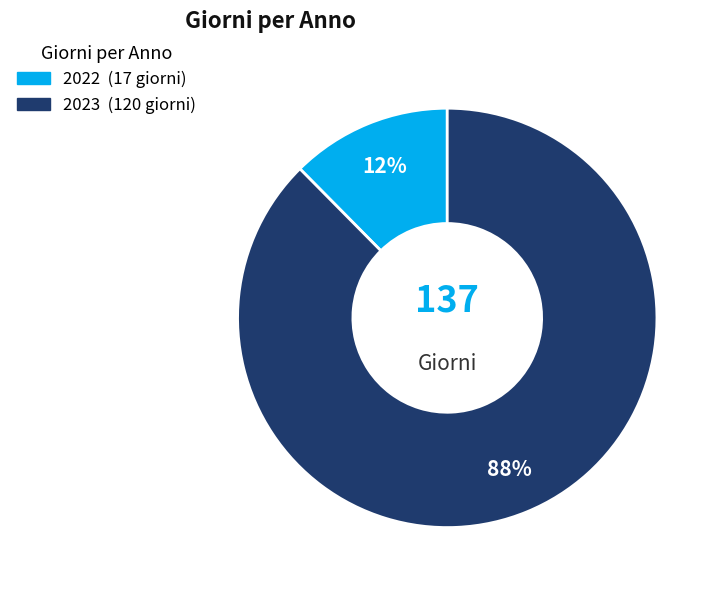

How many slices are in this pie chart?

2